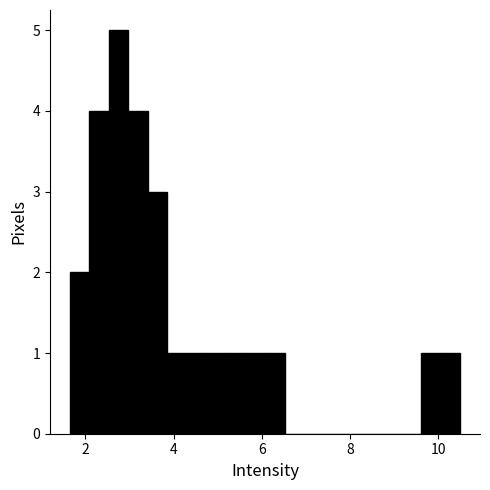

Around what value on the x-axis is the tallest bar? Give the approximate position of its centre, as read against the axis.

2.8